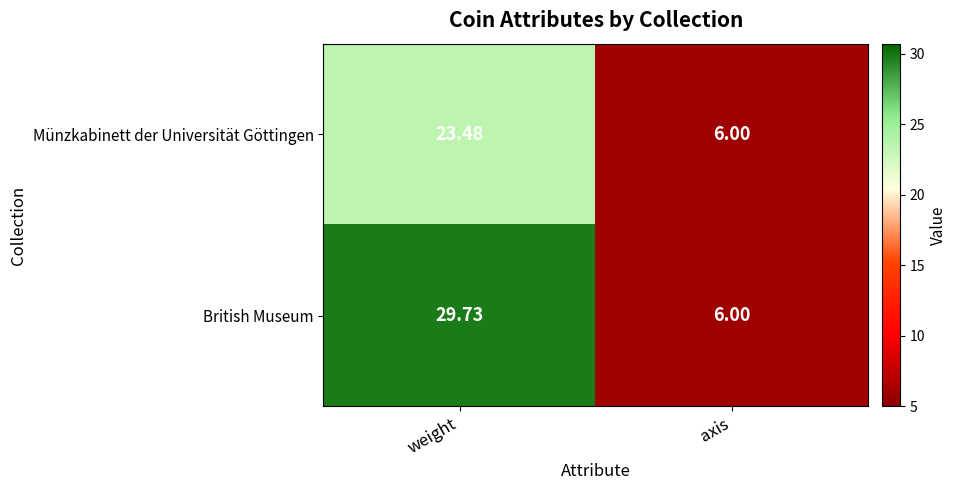

Which series has the largest range (max minus min)?

British Museum